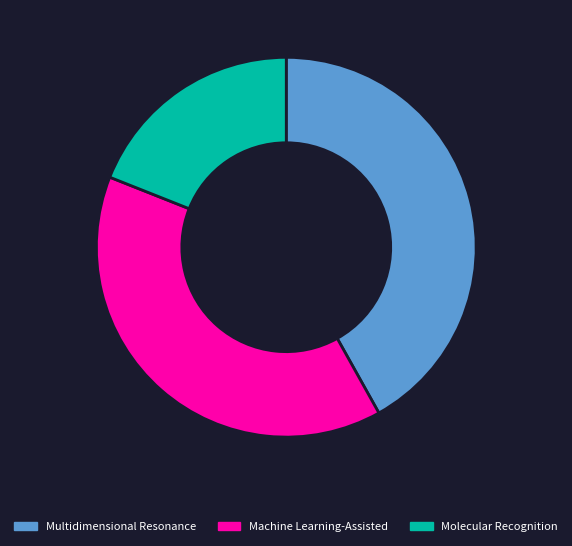

Is there a majority slice in this chart?

No